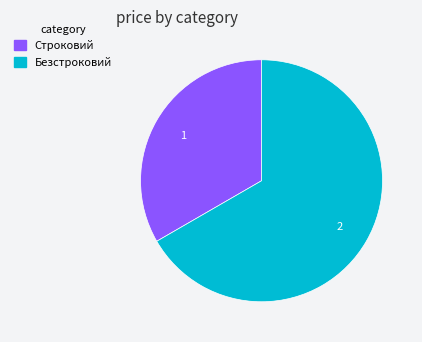

Is the sum of Строковий and Безстроковий greater than half?

Yes